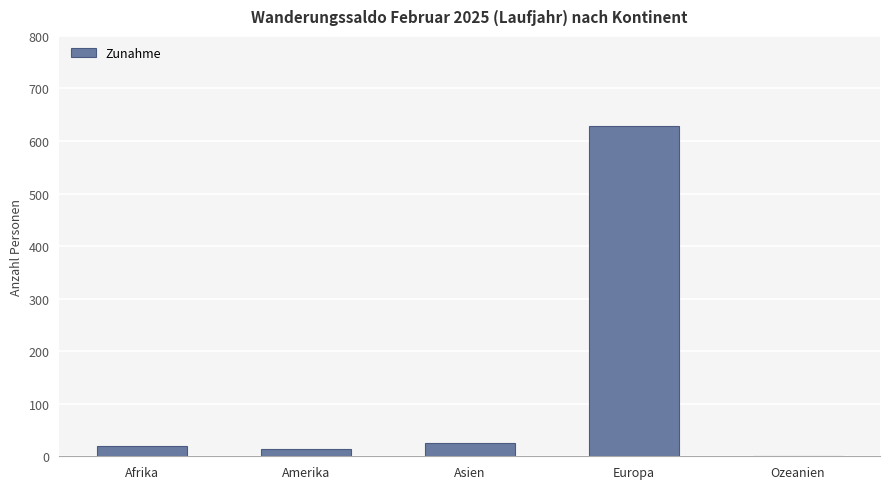

Count the number of data series in this chart.

1